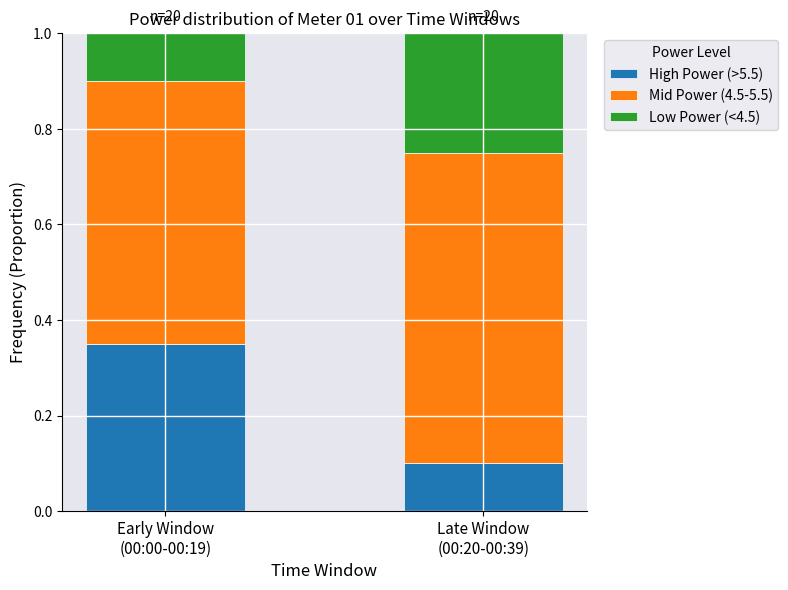

Is it true that High Power (>5.5) equals 0.2 at Late Window
(00:20-00:39)?

False